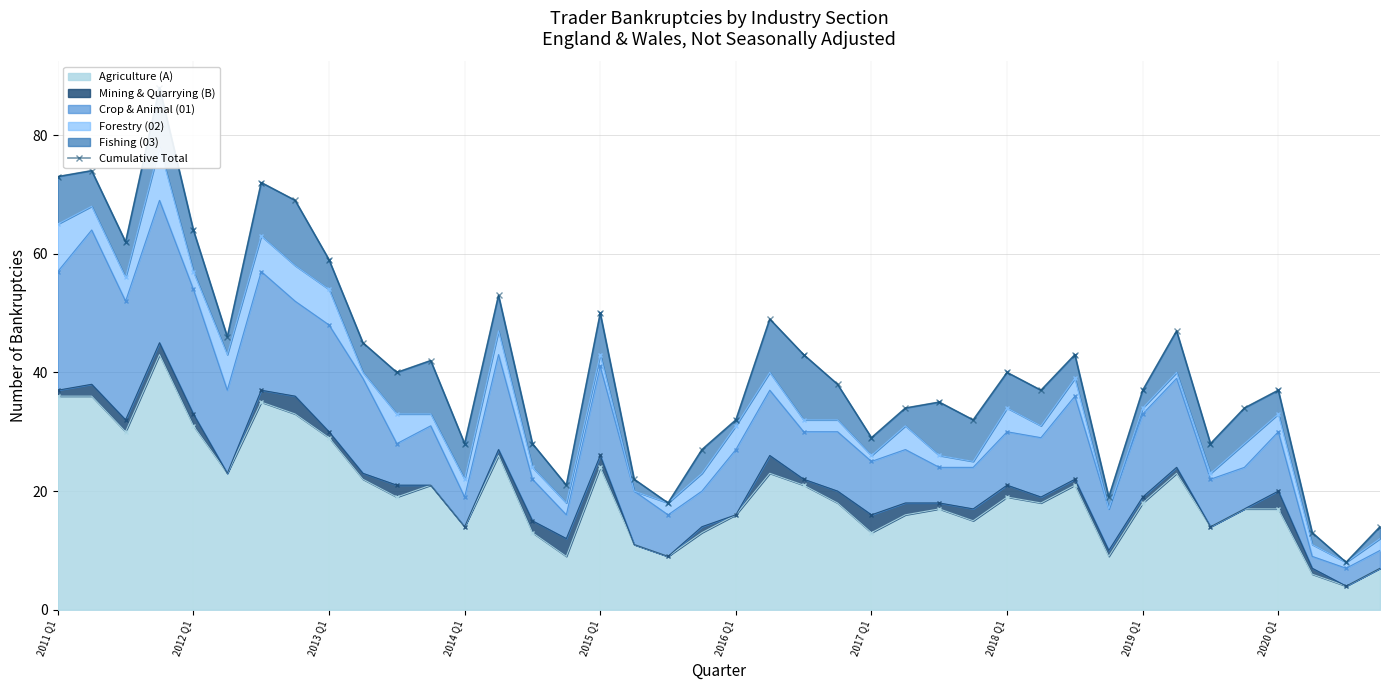

What is the change in value from 2013 Q1 to 38?

-54